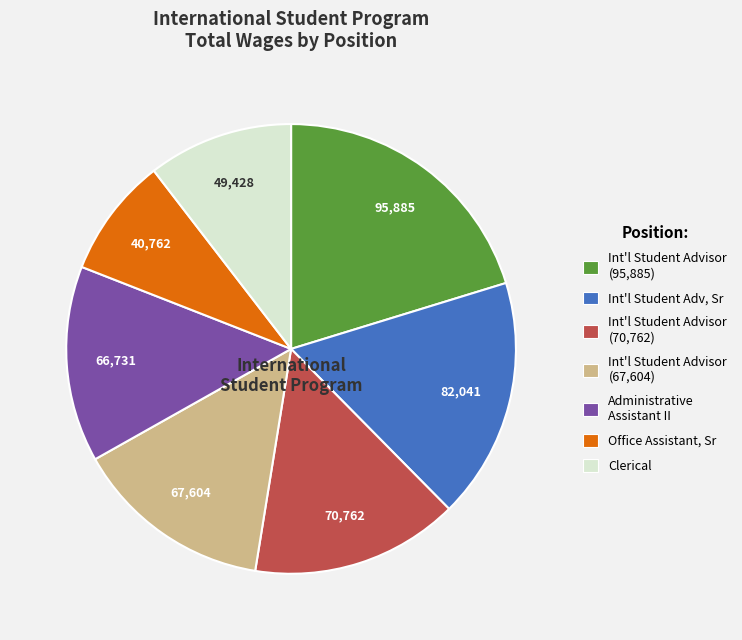

How many segments does this pie chart have?

7